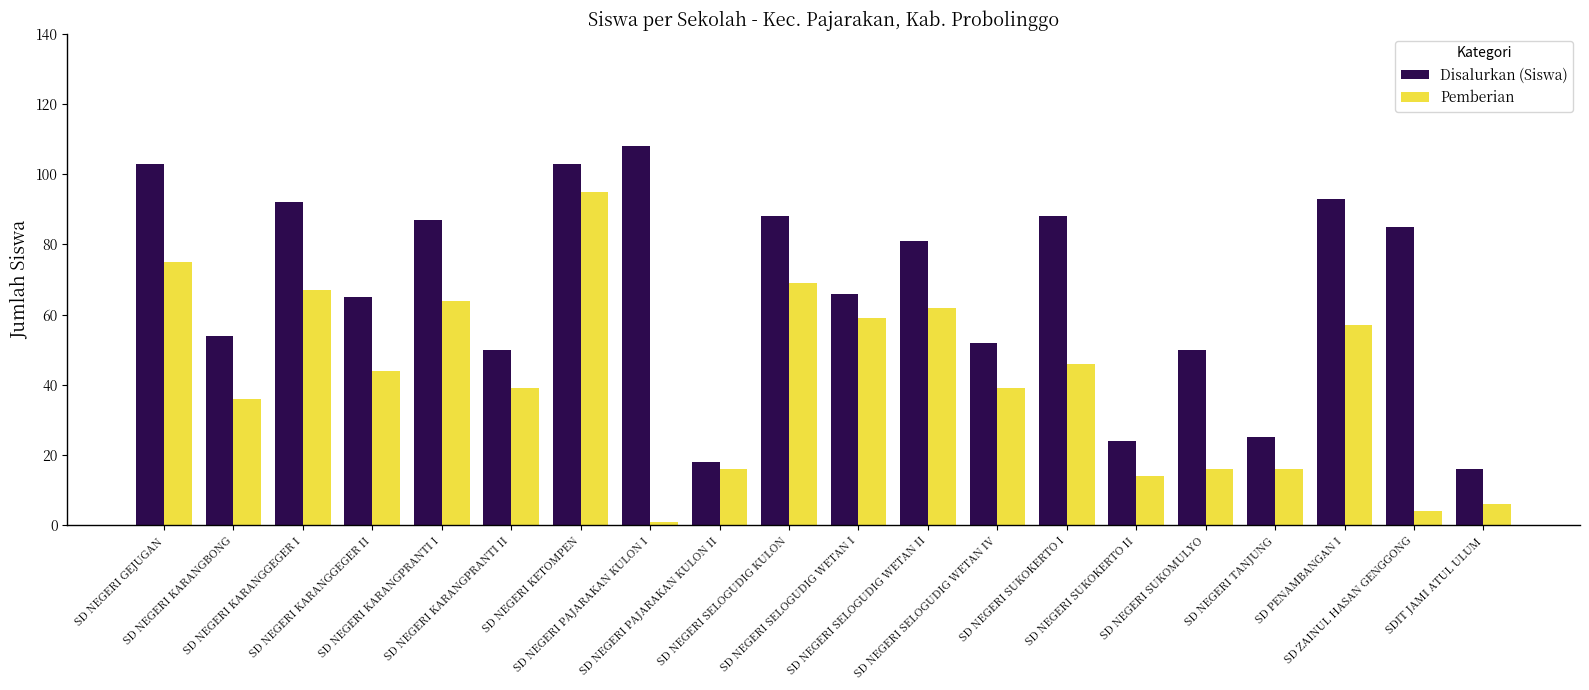

Rank the series at SD NEGERI KARANGPRANTI II from lowest to highest value.

Pemberian, Disalurkan (Siswa)